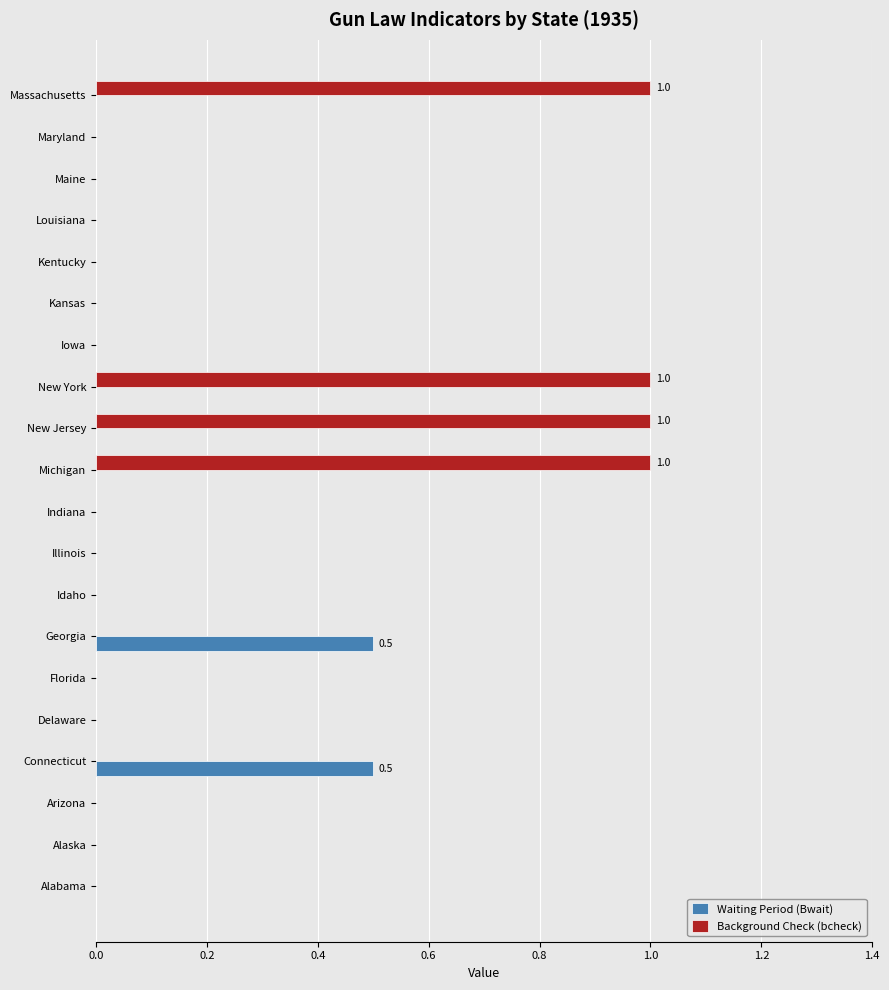

How many categories are shown in the chart?

20